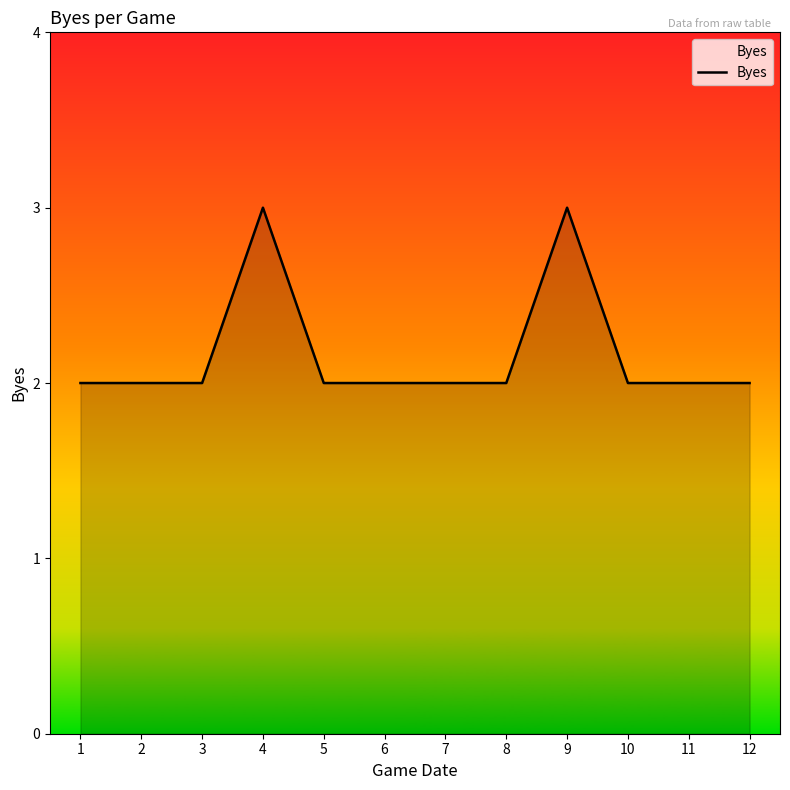

The chart shows a value of 5 at 9. True or false?

False